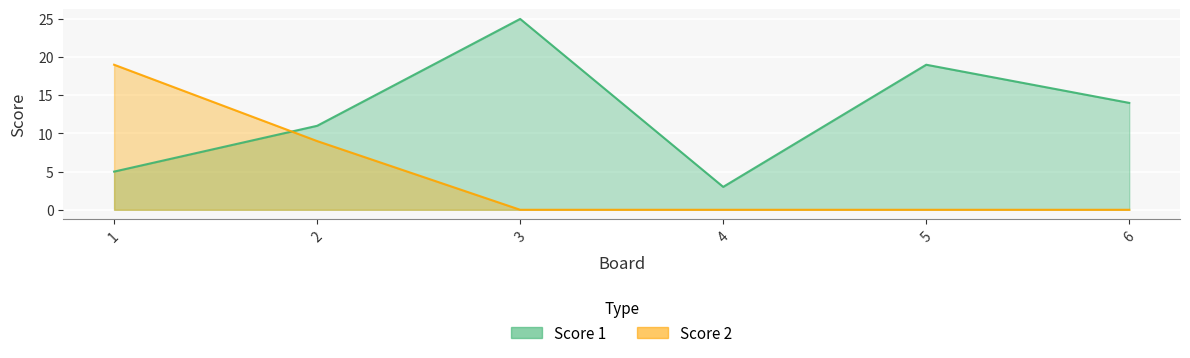

At which label is Score 1 closest to 14?

6